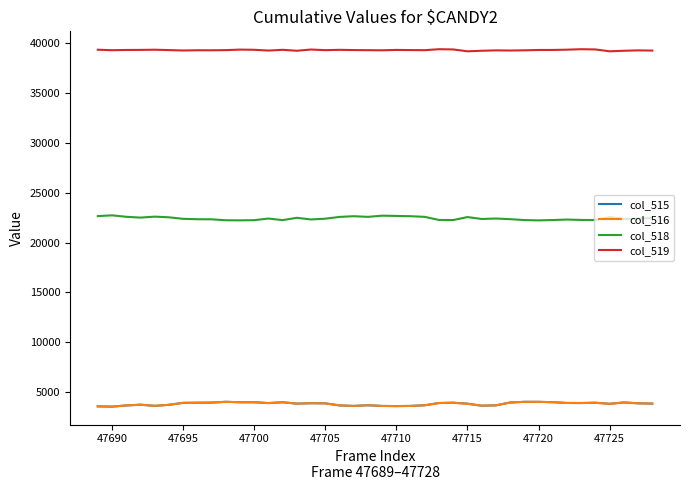

True or false: col_519 and col_518 intersect in this chart.

False